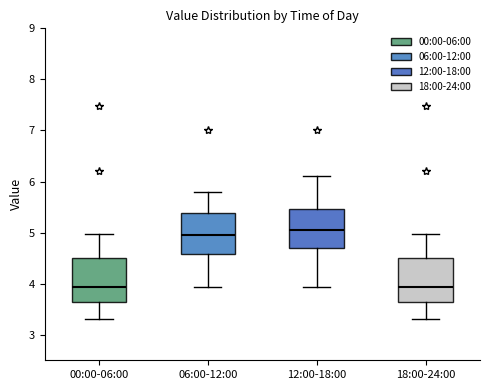

Reading left to right, transcribe this box plot: for each box, give where its median line is, the range the box spans, and where its two whiskers end, as read against the y-axis. The values are not printed on the chart, so give them approximately, as read against the axis.

00:00-06:00: median 3.9, box 3.6 to 4.5, whiskers 3.3 to 5.0
06:00-12:00: median 5.0, box 4.6 to 5.4, whiskers 3.9 to 5.8
12:00-18:00: median 5.1, box 4.7 to 5.5, whiskers 3.9 to 6.1
18:00-24:00: median 3.9, box 3.6 to 4.5, whiskers 3.3 to 5.0